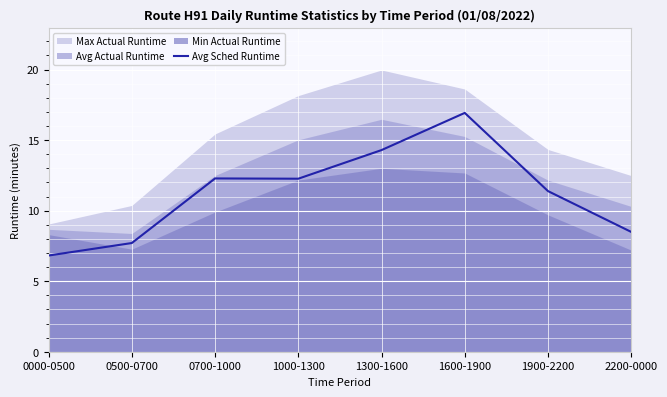

How many points are higher than both their immediate neighbors (excluding endpoints)?

2